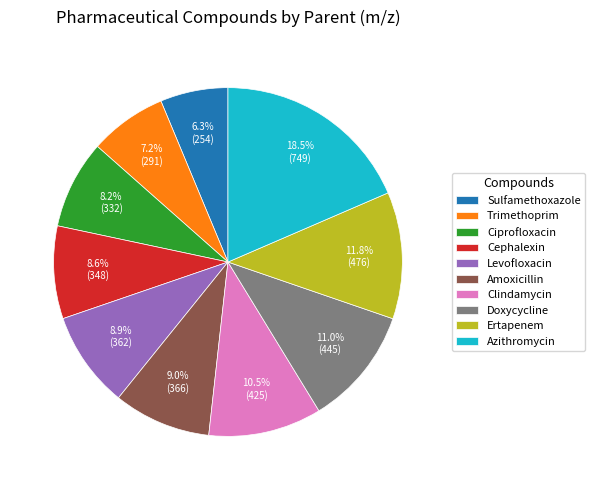

Is Cephalexin the majority of the pie?

No